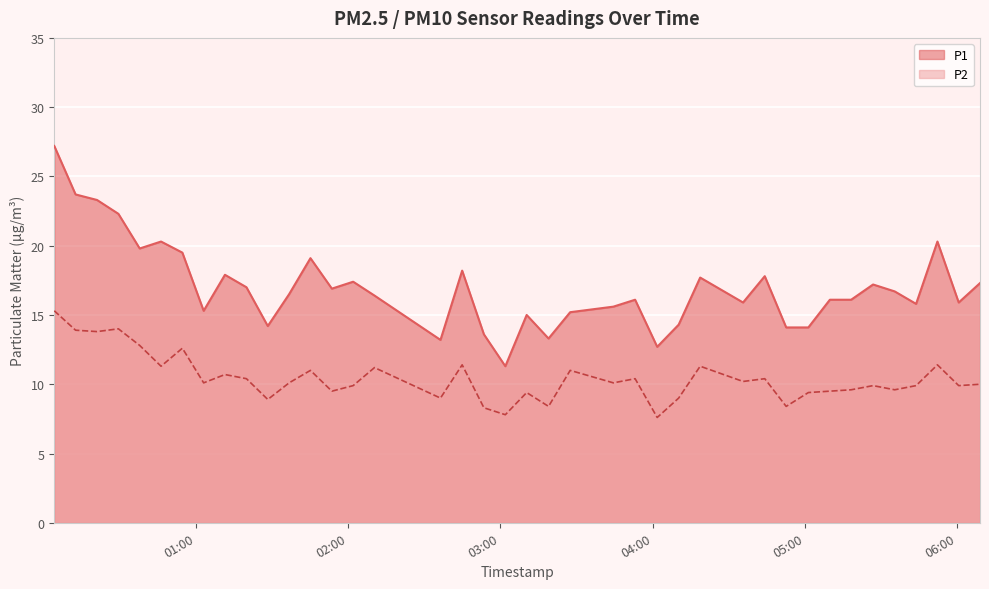

Rank the series by their average value, from highest to lowest.

P1, P2